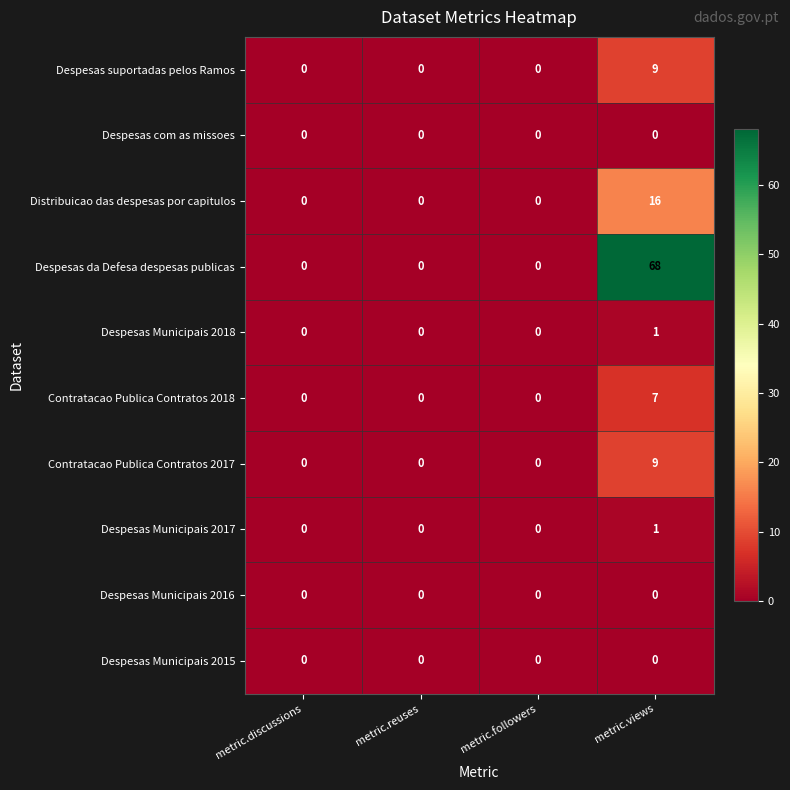

The value of Despesas Municipais 2017 at metric.followers is 1. True or false?

False